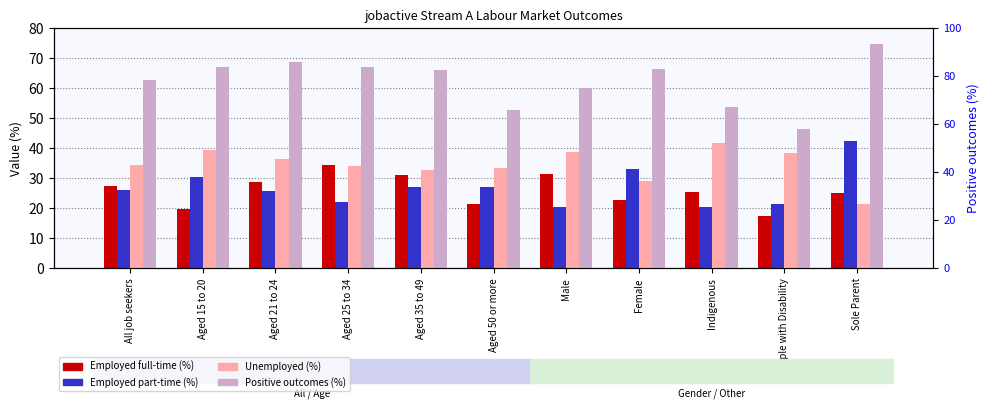

At which category does the chart reach its minimum across all series?

People with Disability